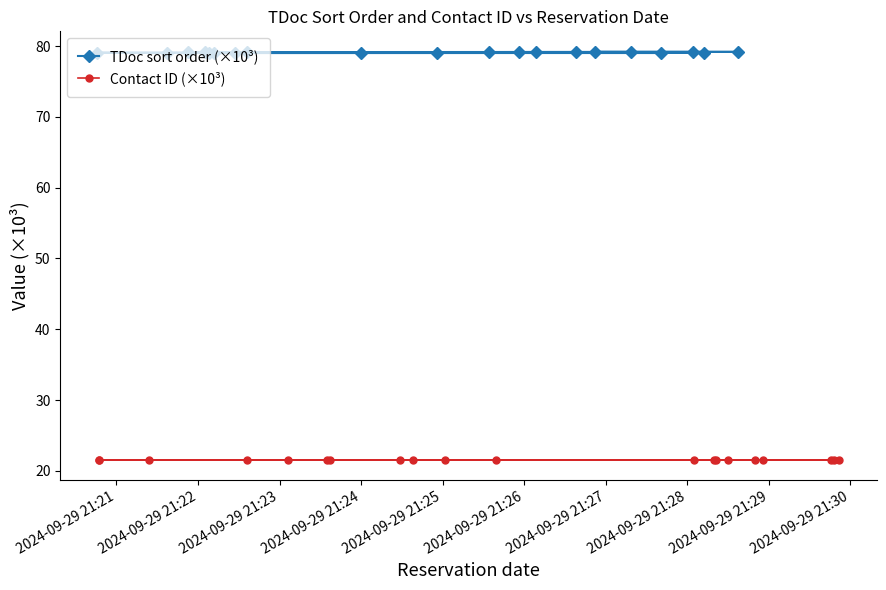

What is the minimum value for TDoc sort order (×10³)?

79.0